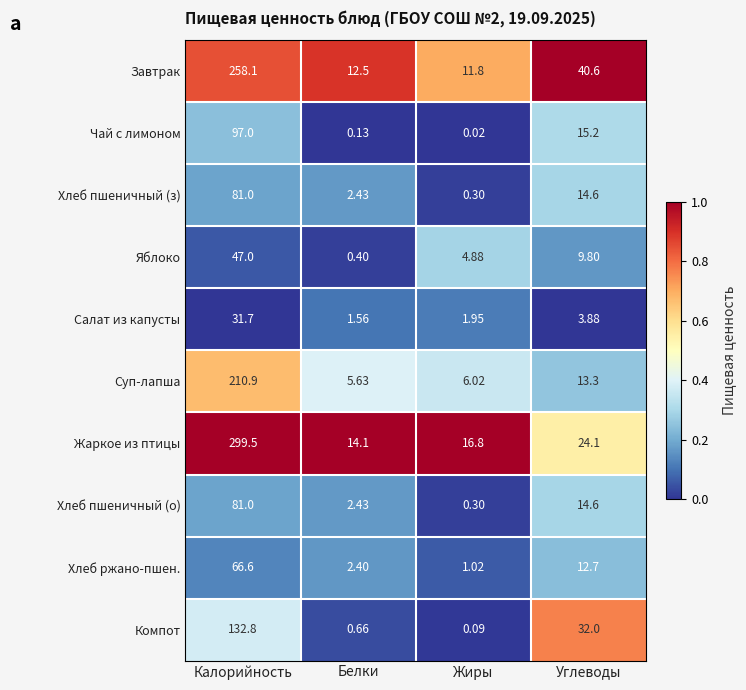

Which series has the largest range (max minus min)?

Жаркое из птицы